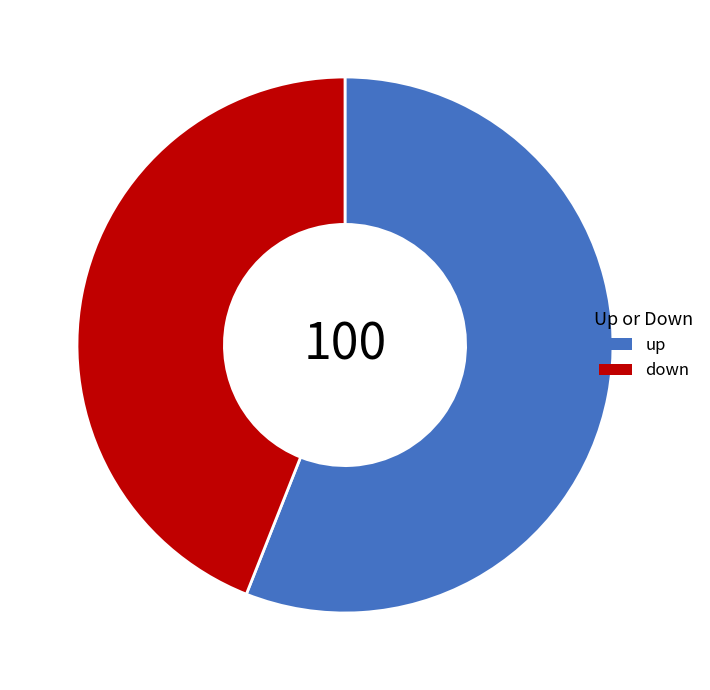

Which slice is the largest?

up